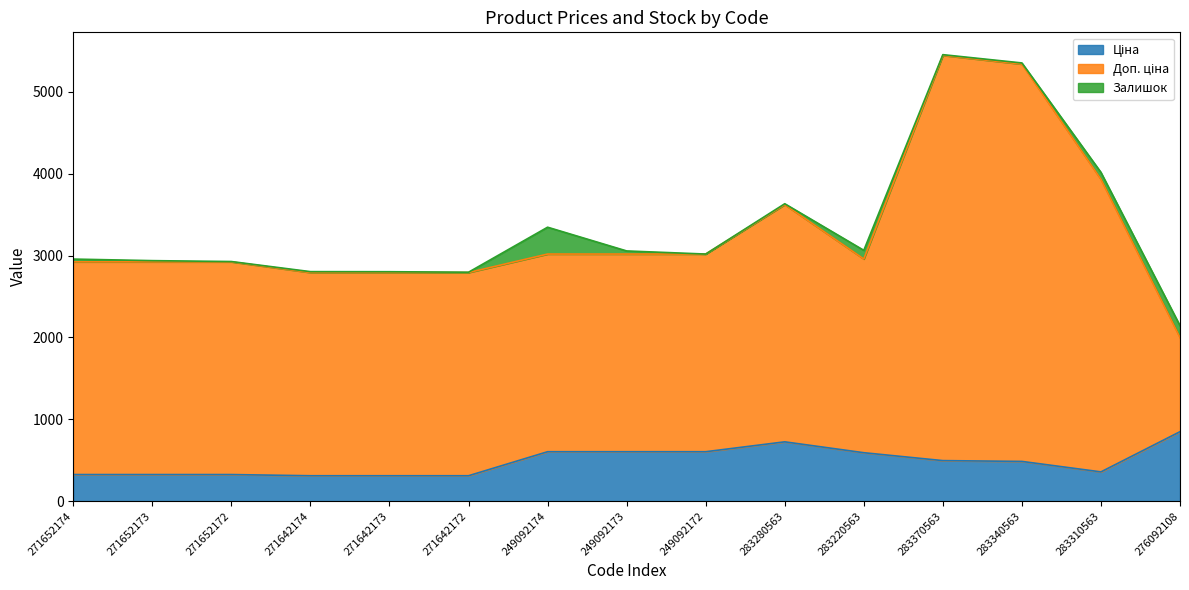

What is the sum of the Ціна values at 276092108 and 283310563?

1205.8